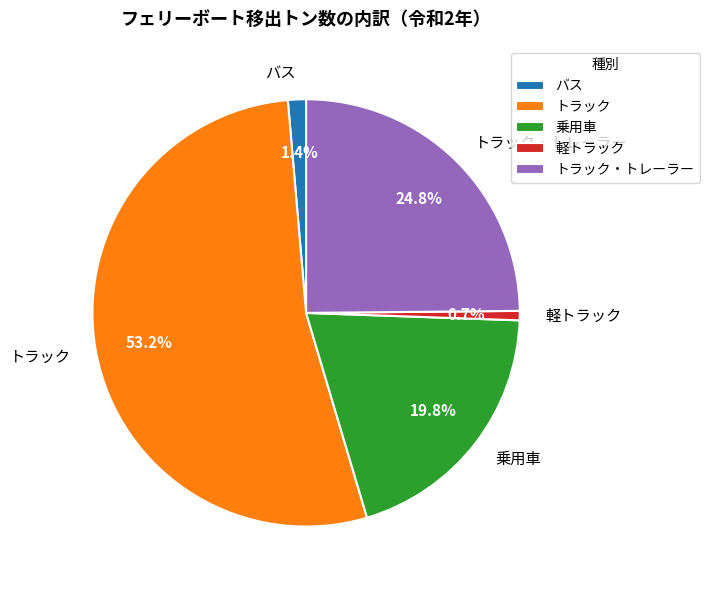

To the nearest percent, what is the difference between the largest and smallest slice percentages?

53%